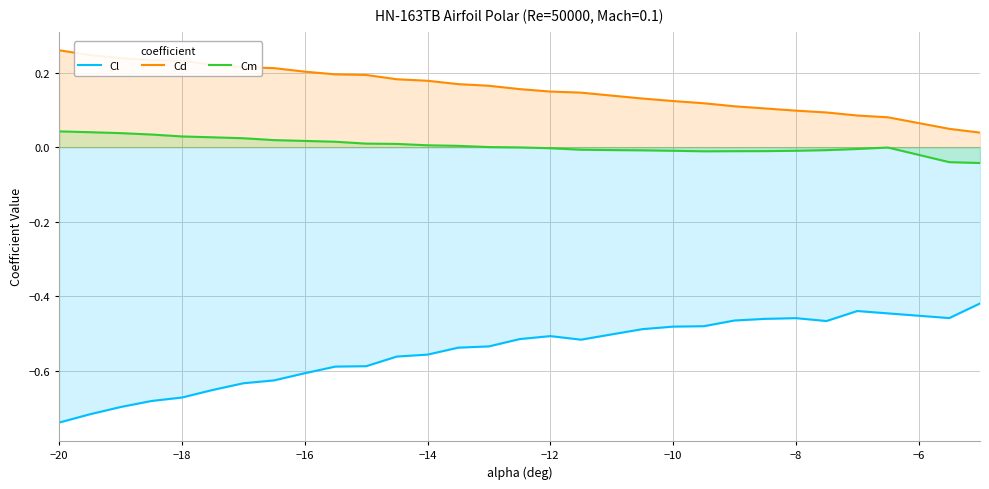

Is it true that Cd equals 0.1 at −18?

False